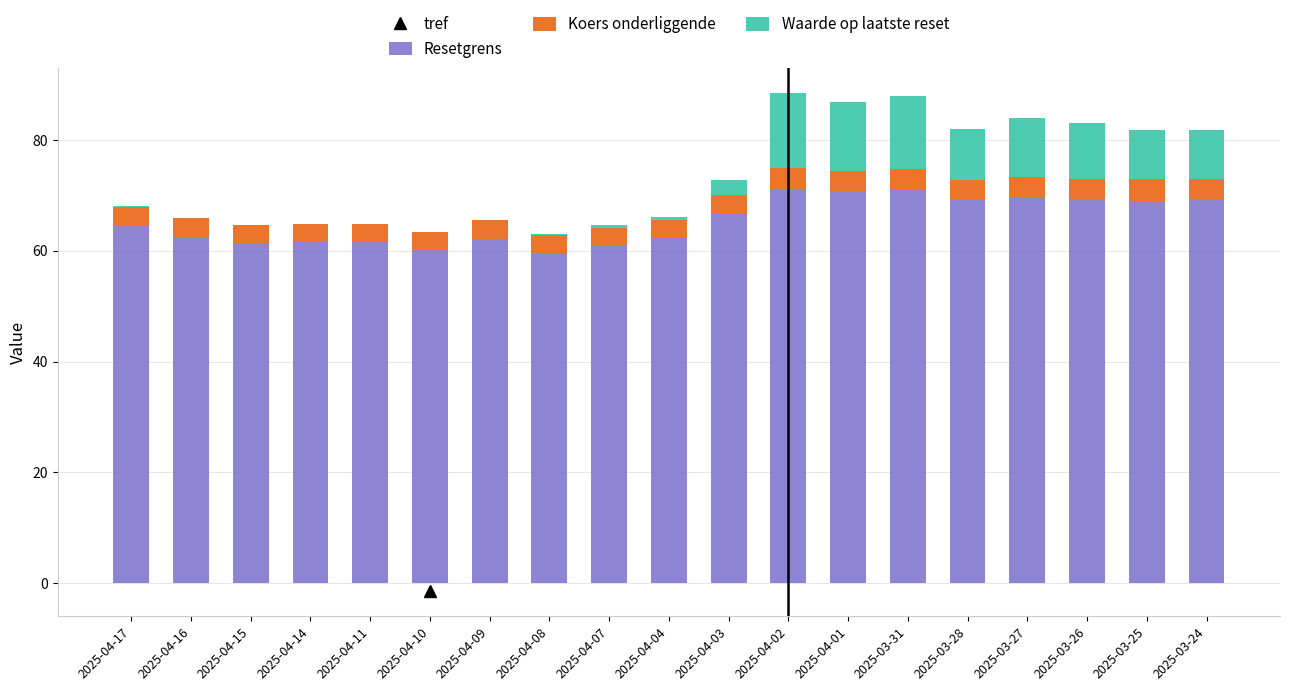

Is it true that Resetgrens equals 17.9 at 2025-04-14?

False